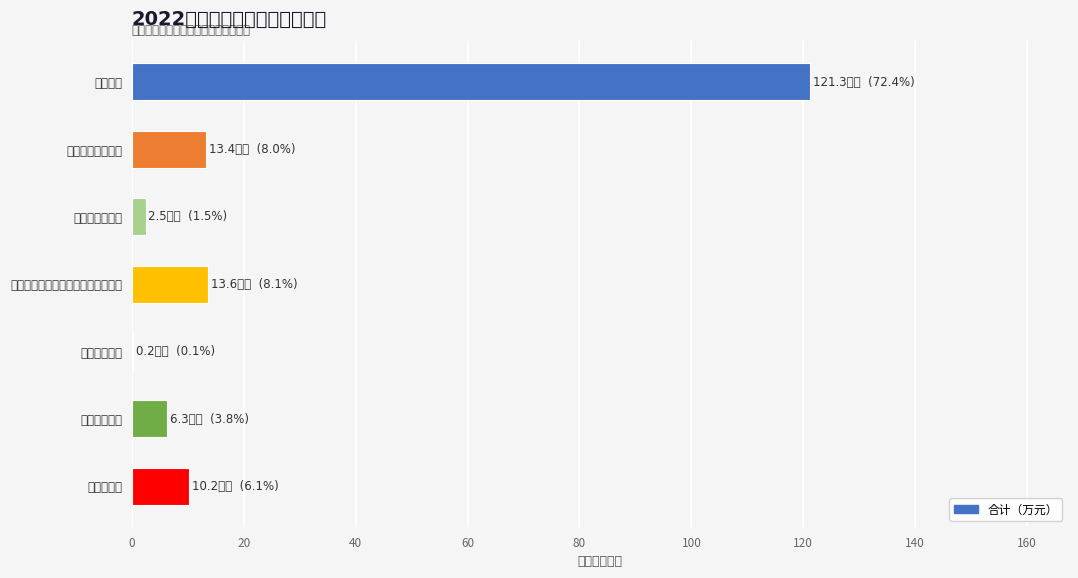

Does the chart contain any negative values?

No